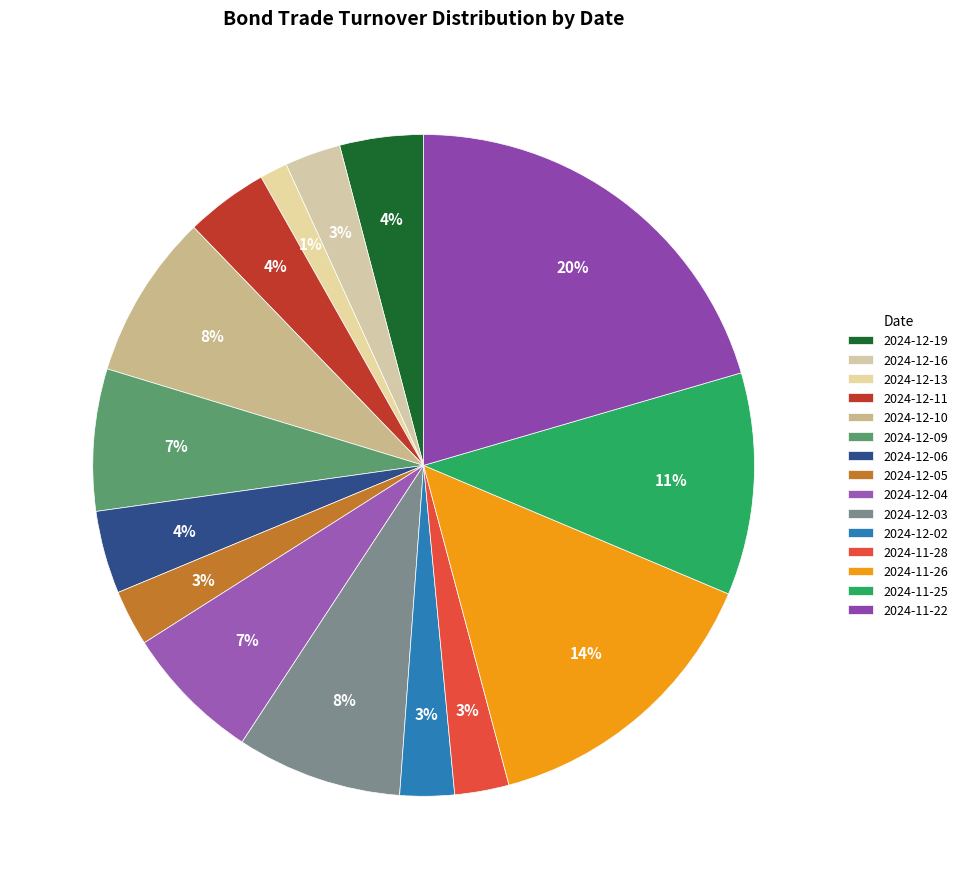

How many slices are in this pie chart?

15